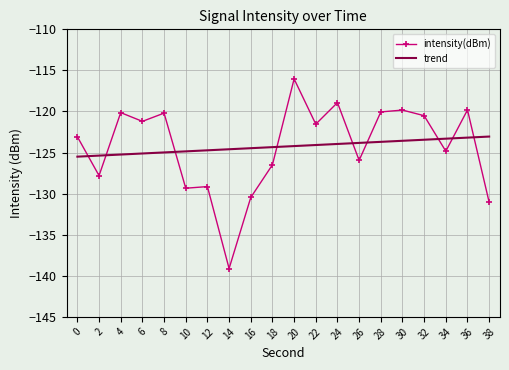

Which series has the largest range (max minus min)?

intensity(dBm)